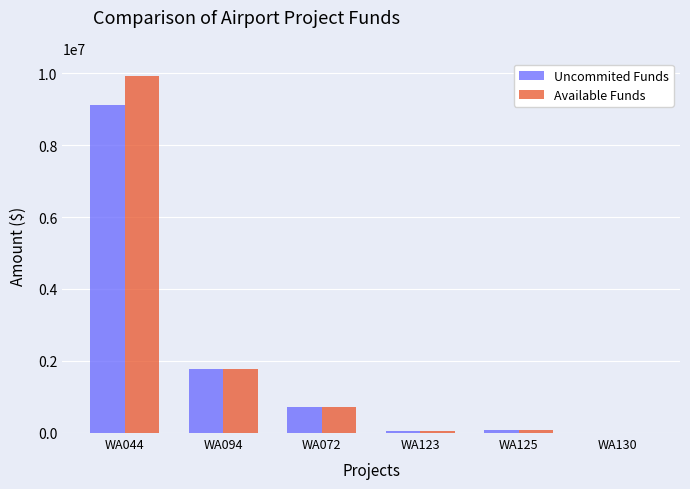

Which label corresponds to the largest value in the chart?

WA044